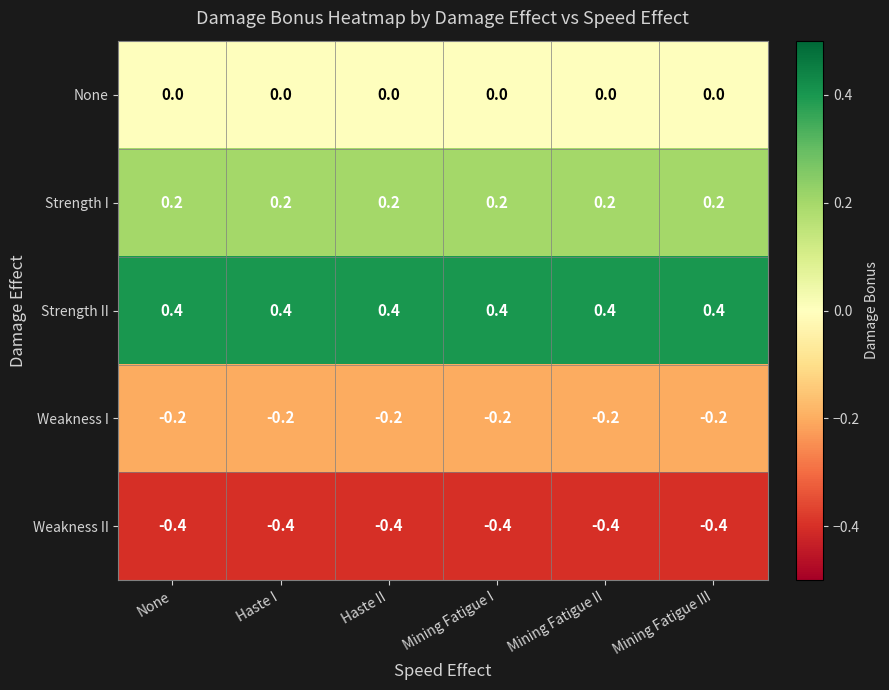

What is the smallest value displayed?

-0.4